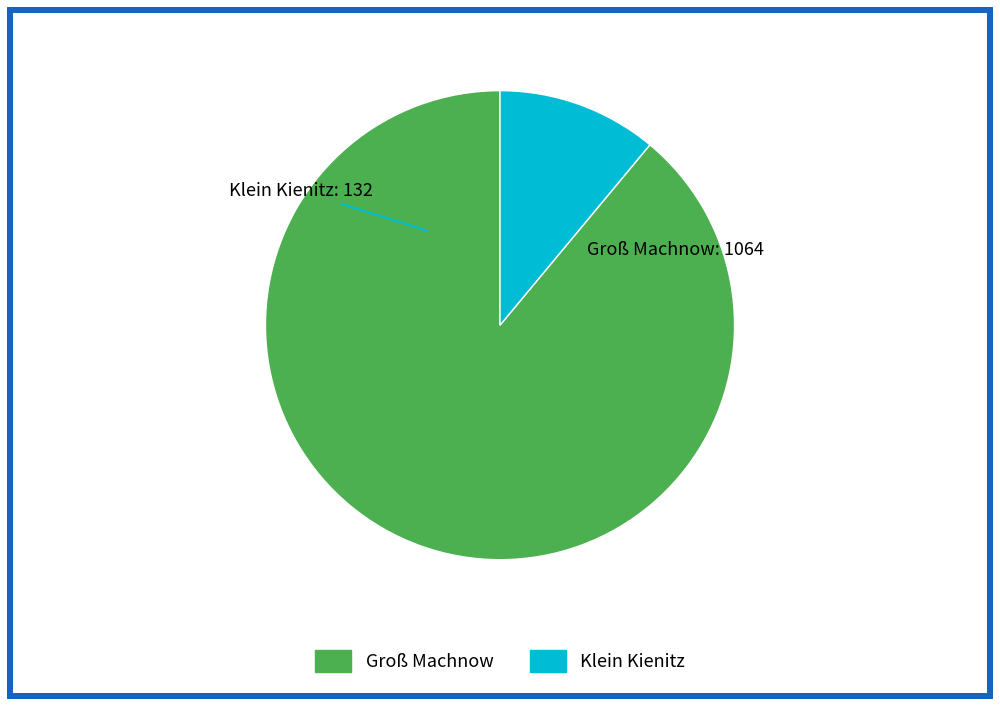

How many segments does this pie chart have?

2